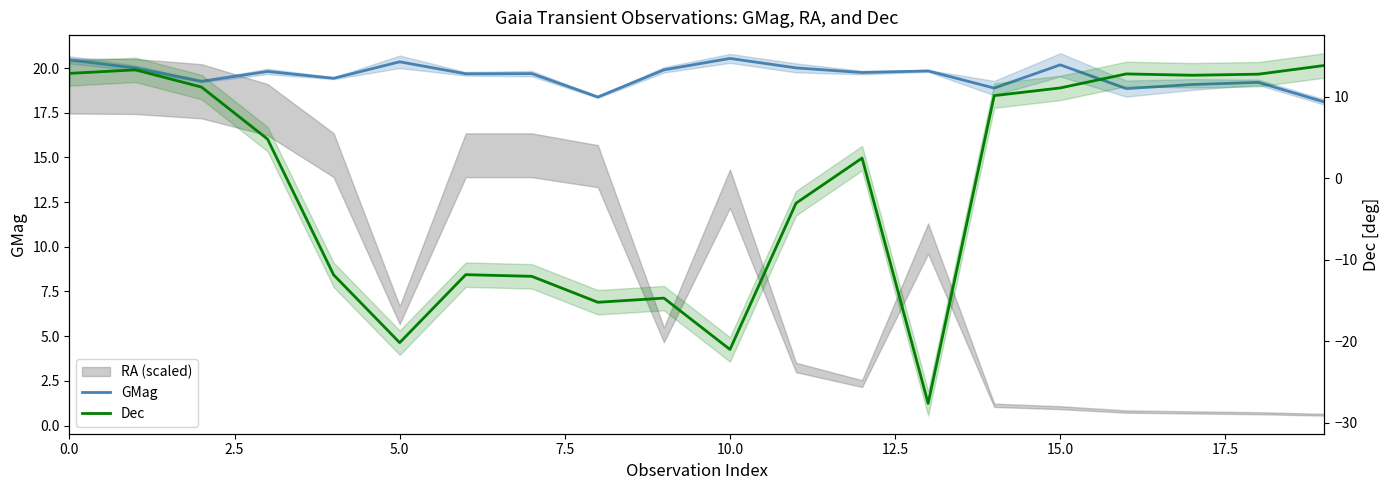

The GMag series shows 10.1 at 15. True or false?

False